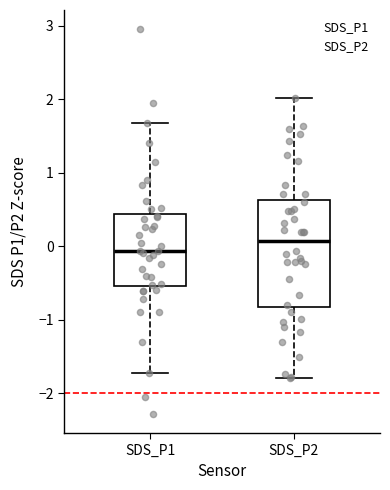

Where is the upper edge of the box for SDS_P2 on the y-axis? The values are not printed on the chart, so give them approximately, as read against the axis.

0.6